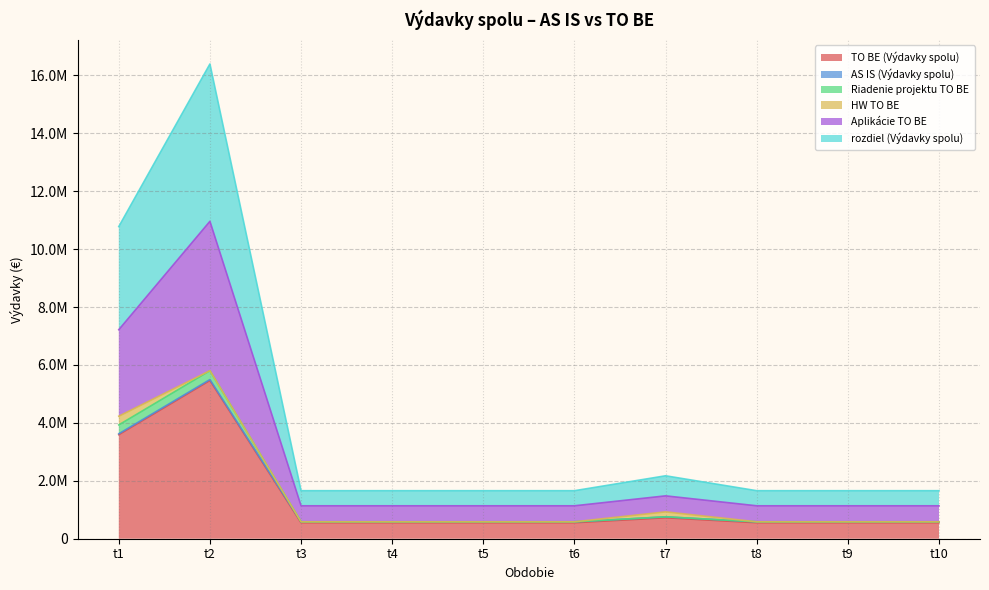

What is the sum of all rozdiel (Výdavky spolu) values?

13964347.3